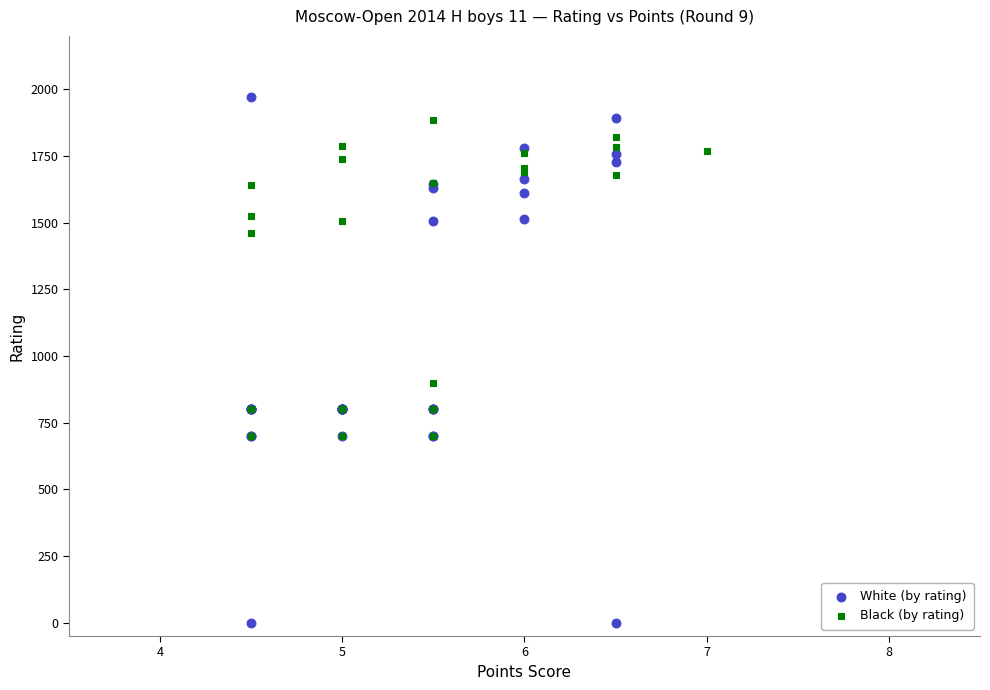

Which series has the largest Y range (max minus min)?

White (by rating)